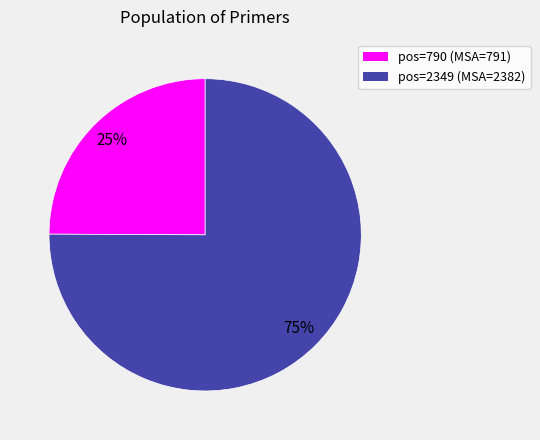

Is there any slice that represents more than half of the pie?

Yes